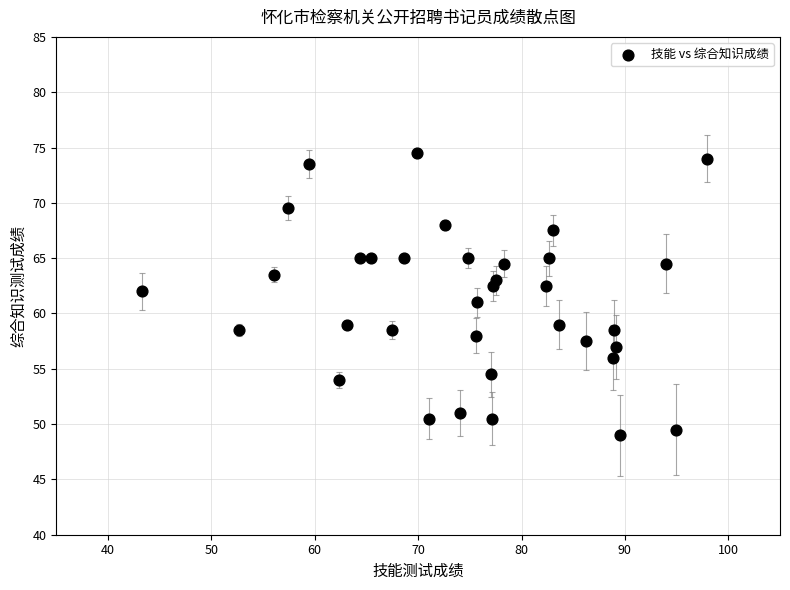

What is the range of X values (max minus min)?

54.6